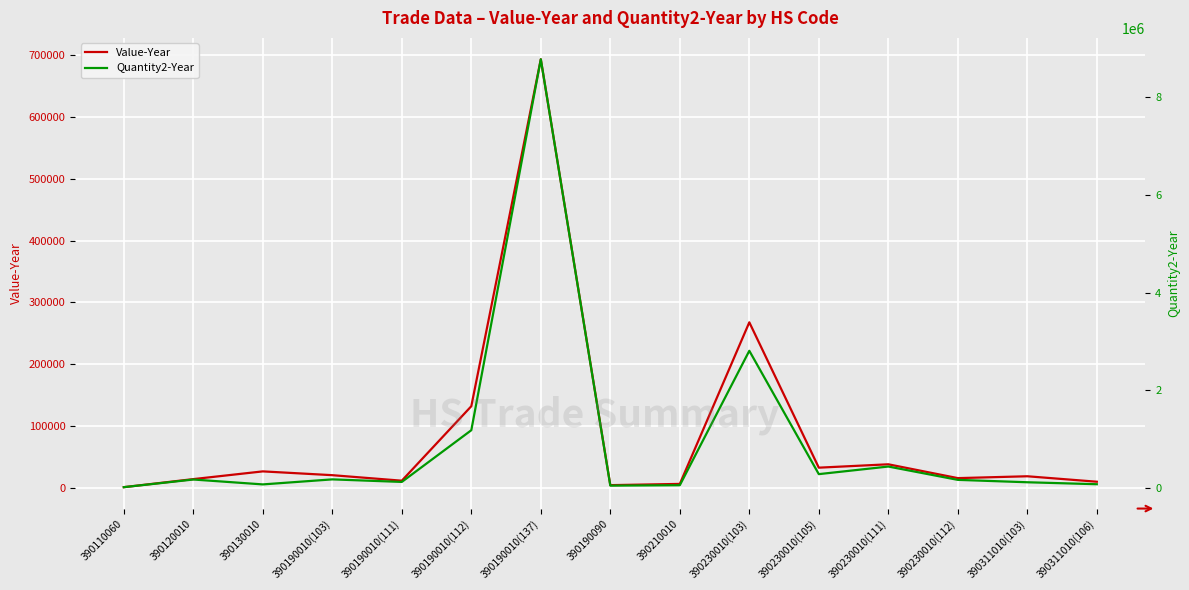

What is the difference between the maximum and minimum values in the Quantity2-Year series?

8763200